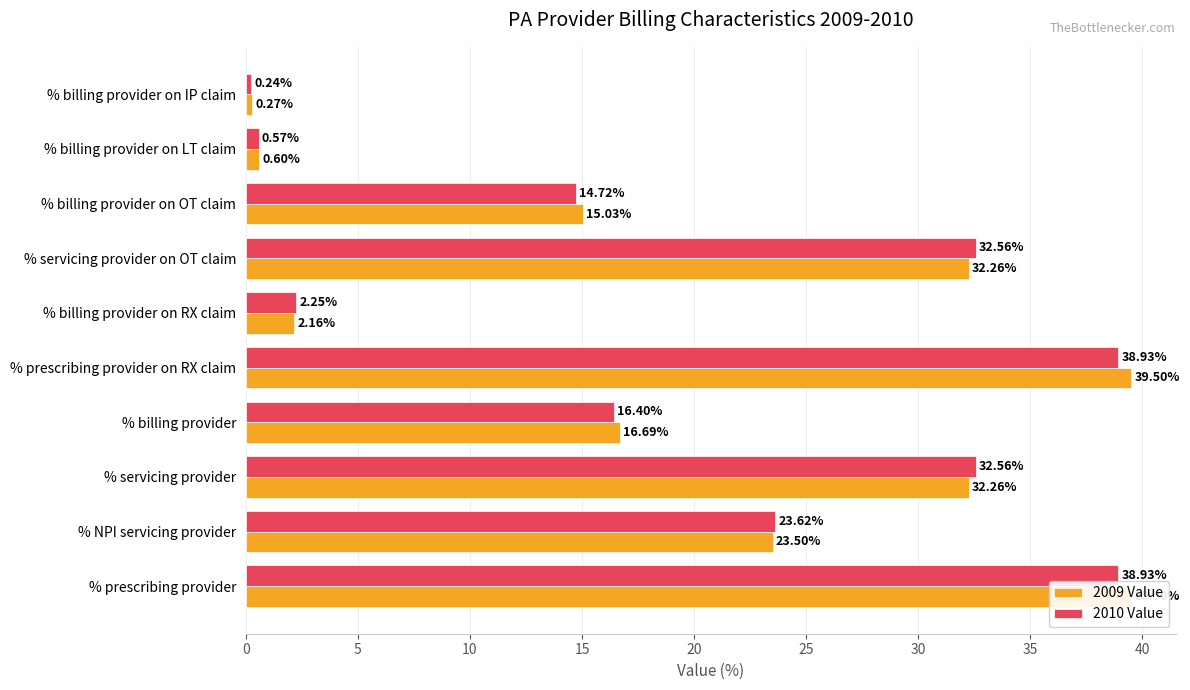

What is the smallest value displayed?

0.2